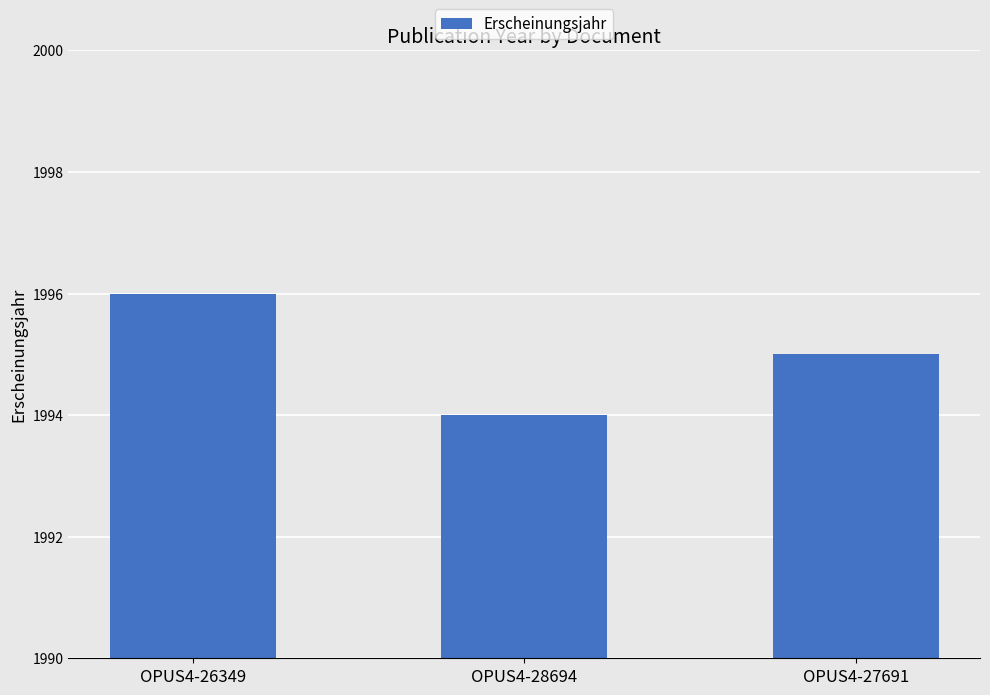

Count the number of categories in the chart.

3